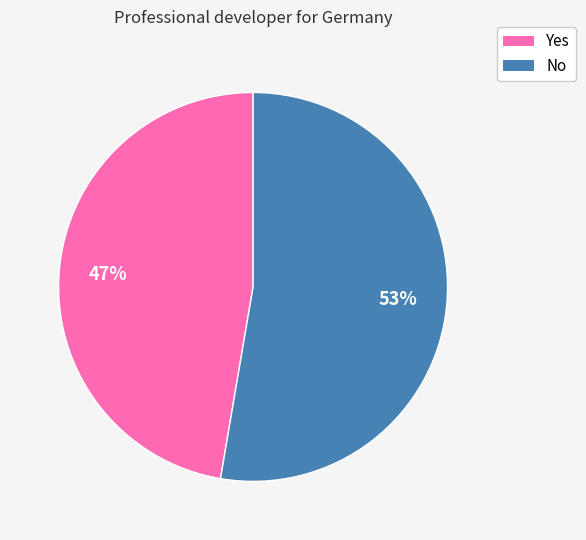

Count the number of slices in the pie.

2